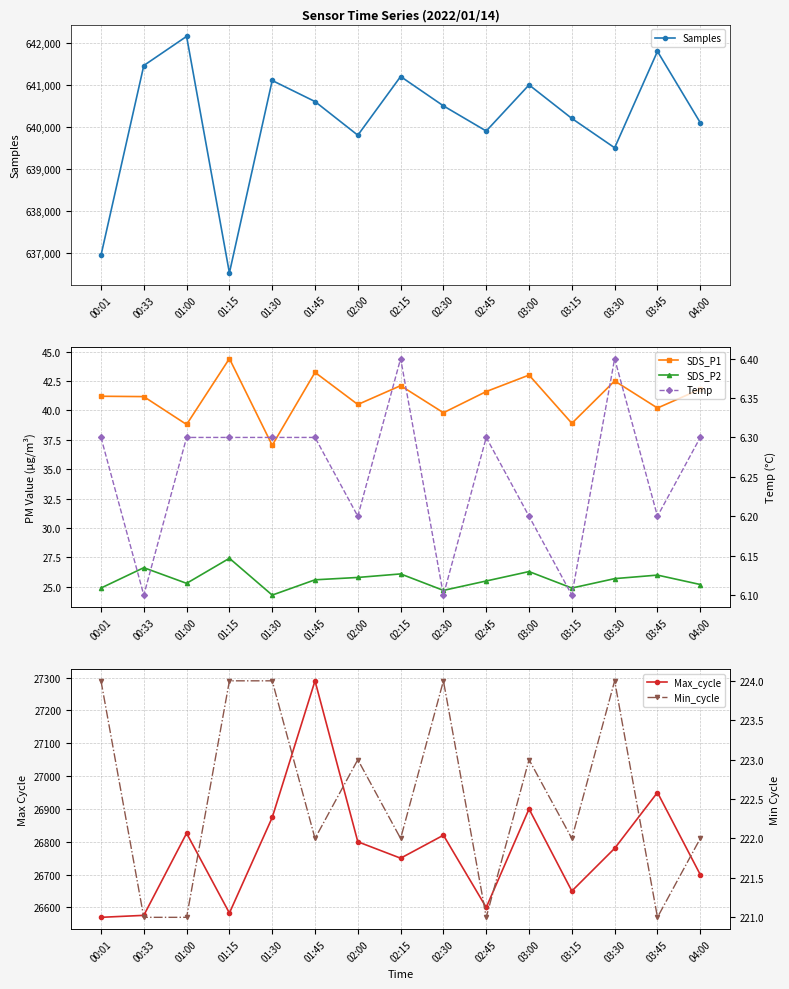

True or false: SDS_P1 and Min_cycle intersect in this chart.

False